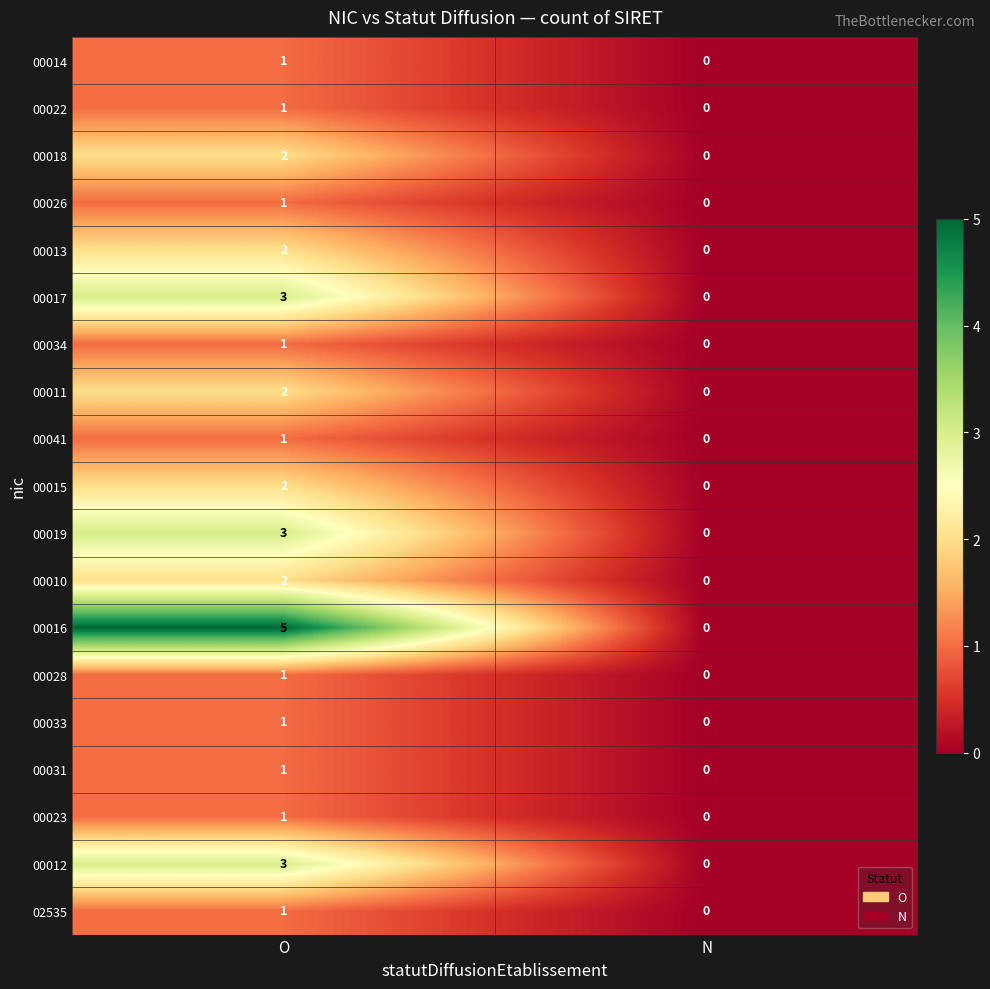

What is the difference between the maximum and minimum values in the 00016 series?

5